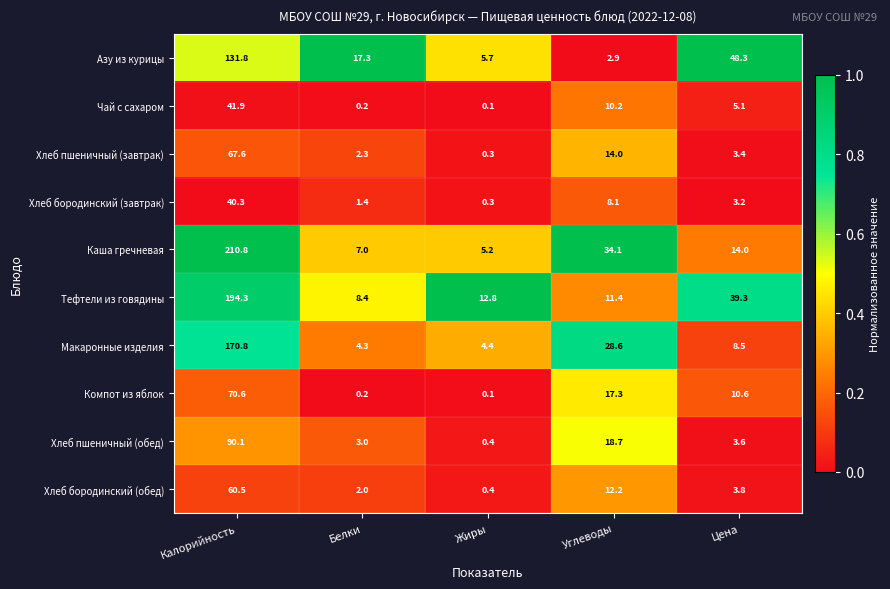

At which category is the sum across all series the highest?

Калорийность